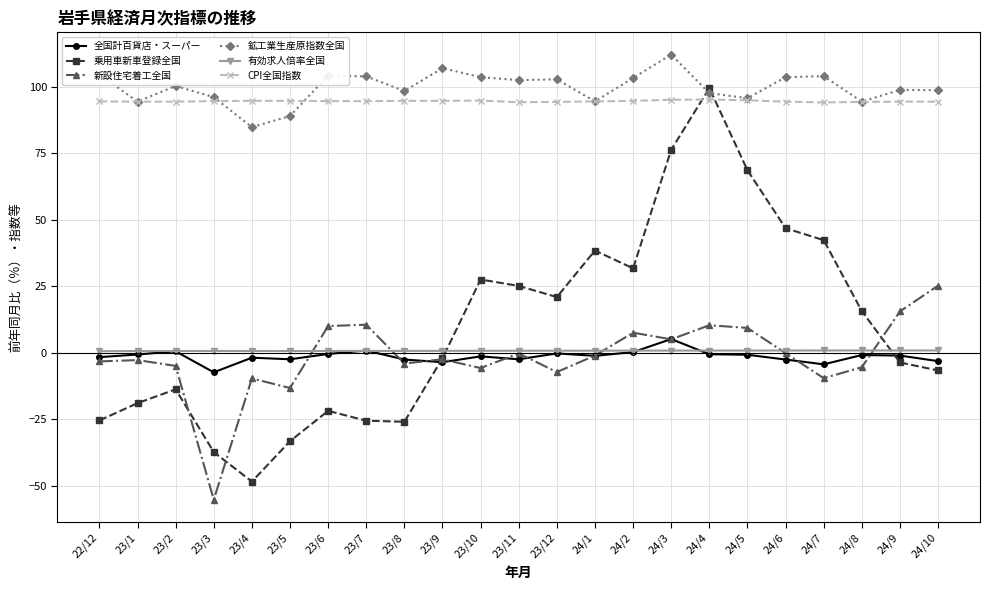

Where do 乗用車新車登録全国 and 有効求人倍率全国 first cross each other?

23/9 and 23/10